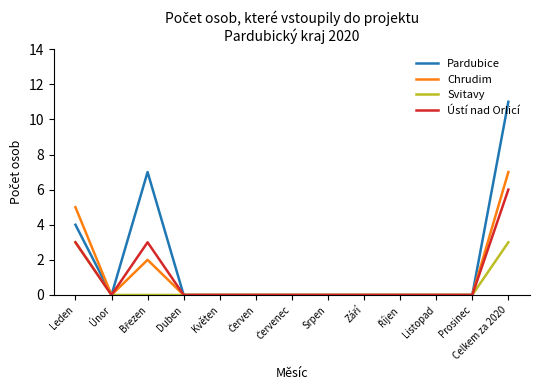

What position from the right is Květen?

9